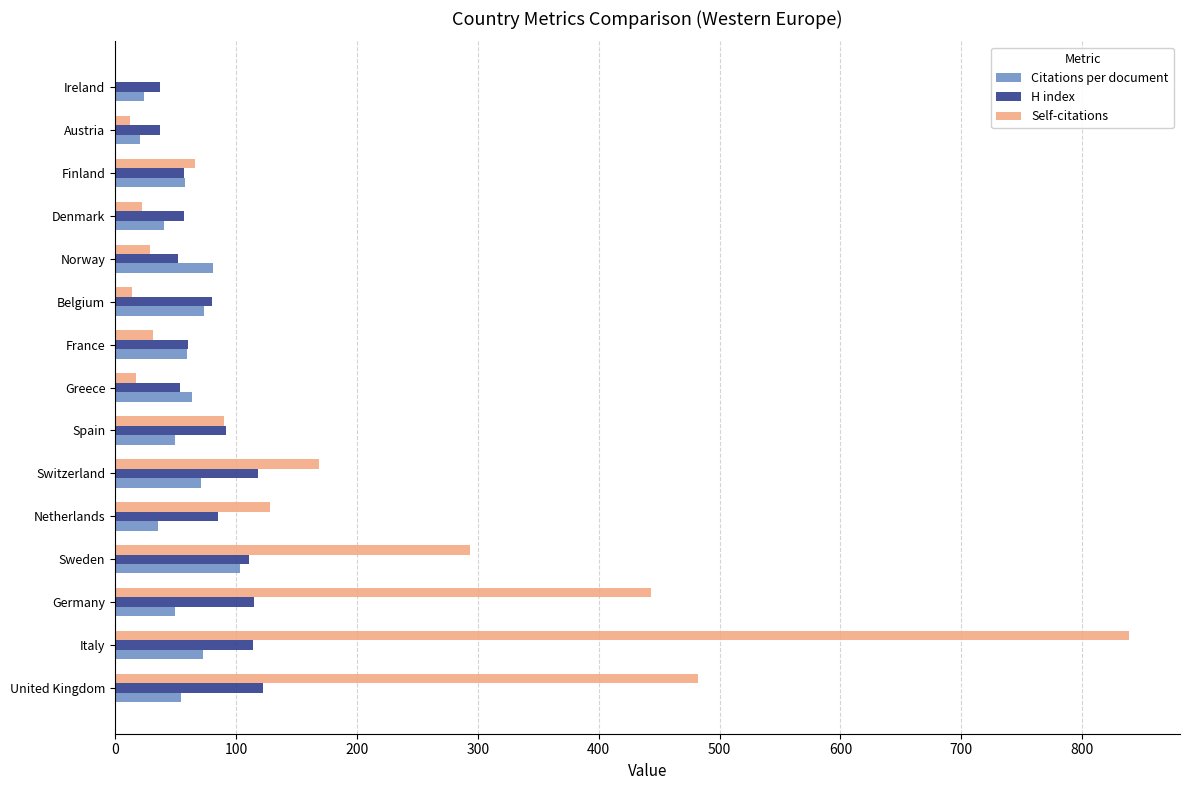

Which series changed the most between Netherlands and France?

Self-citations